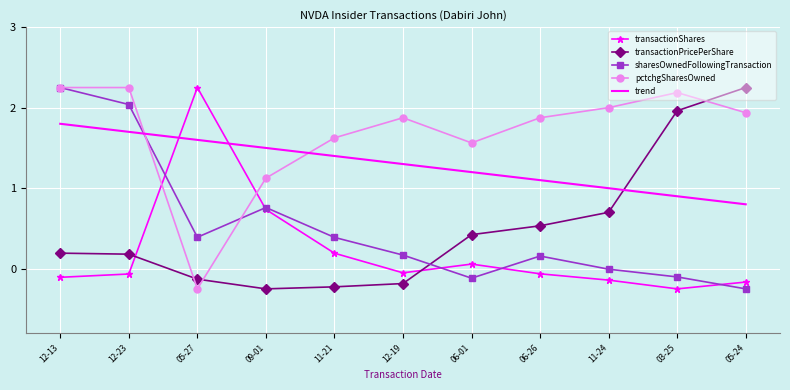

What is the difference between the second highest and minimum values in the sharesOwnedFollowingTransaction series?

2.3